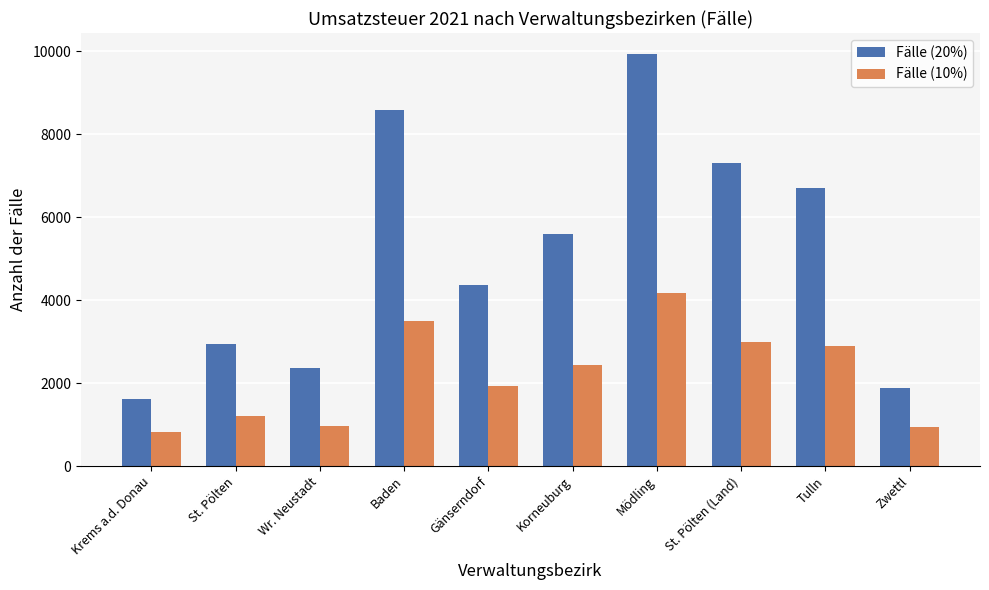

What is the total value across all series at Zwettl?

2815